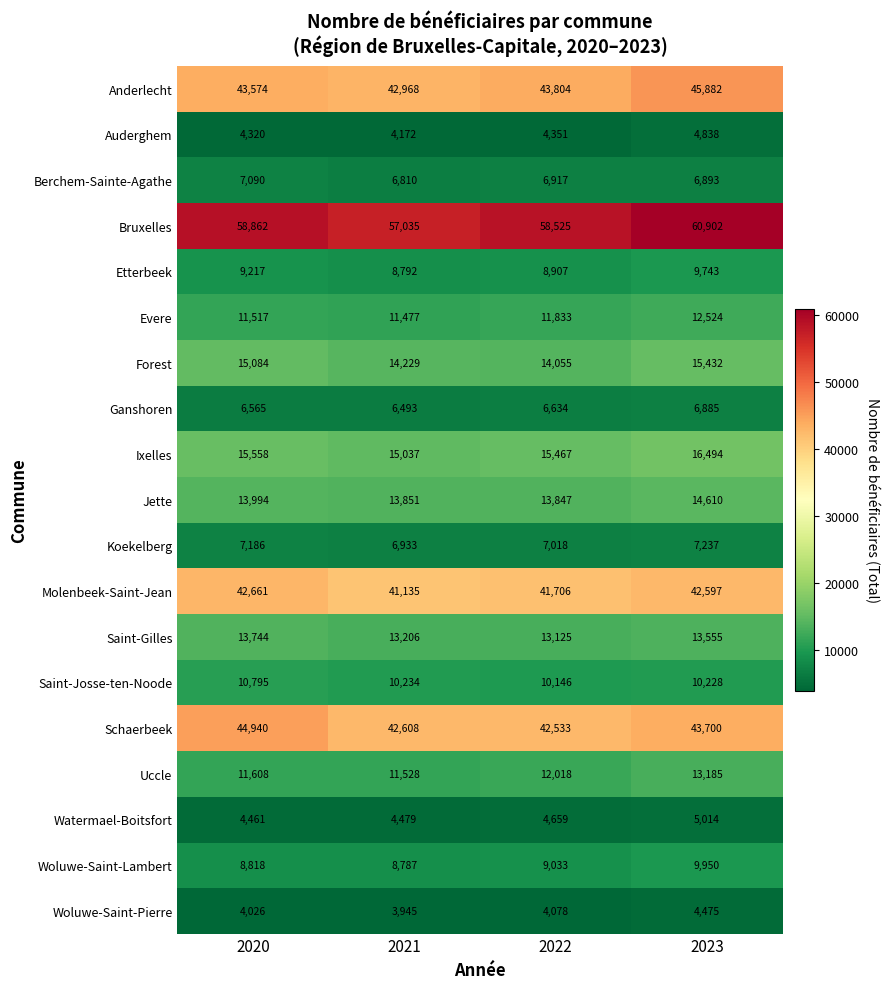

At which label is Evere closest to 12000?

2022